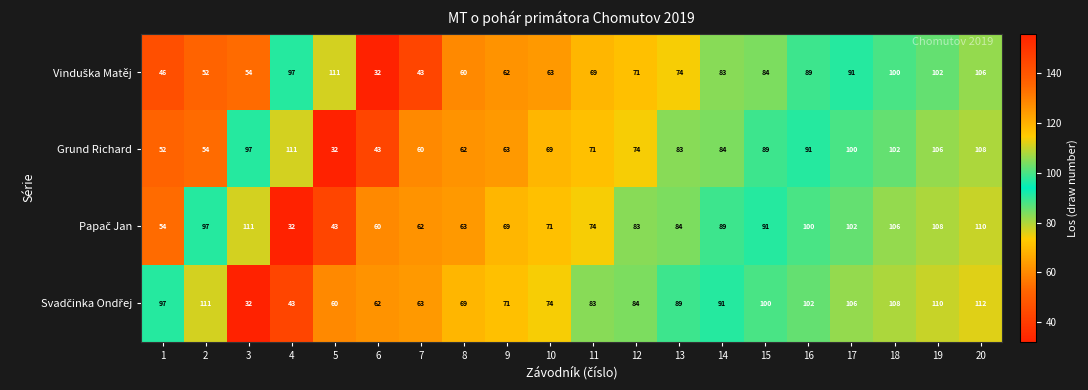

At how many categories does at least one series exceed 95?

11